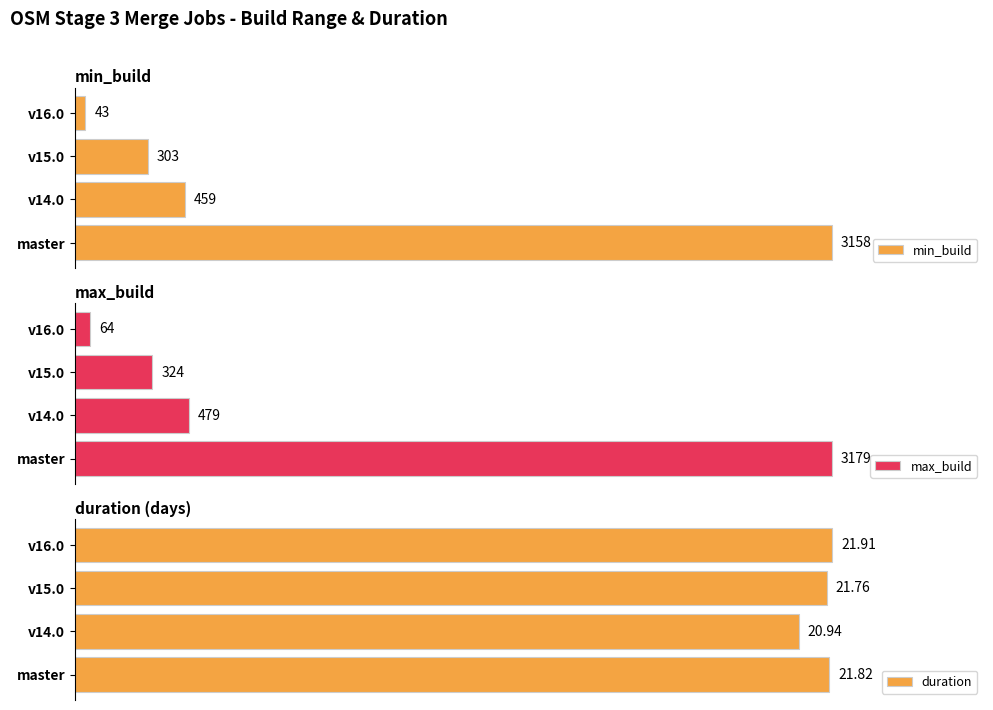

List the labels in order of min_build value, largest first.

master, v14.0, v15.0, v16.0